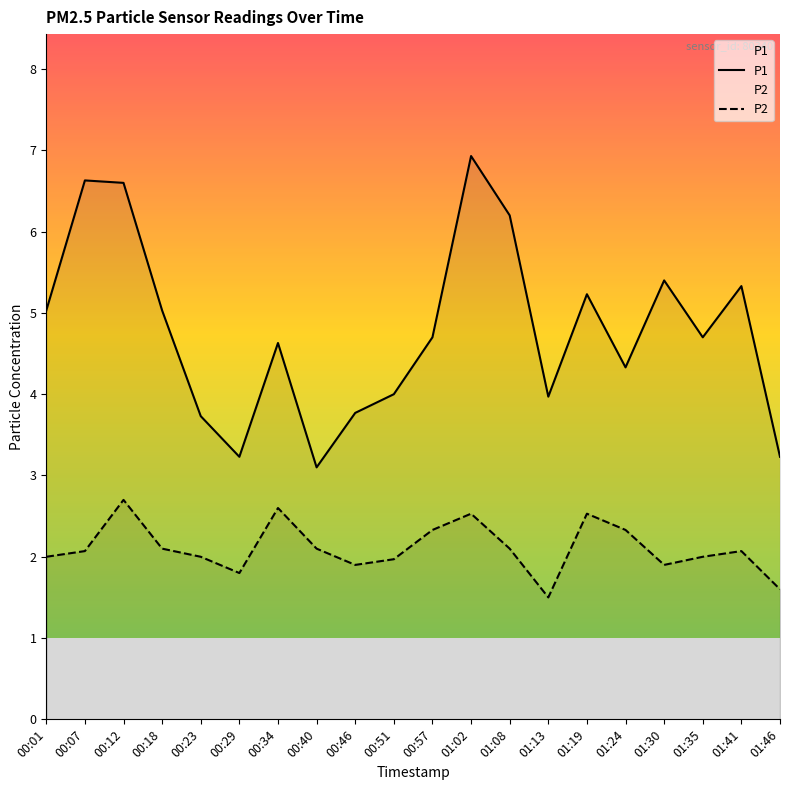

The value of P1 at 00:23 is 3.7. True or false?

True